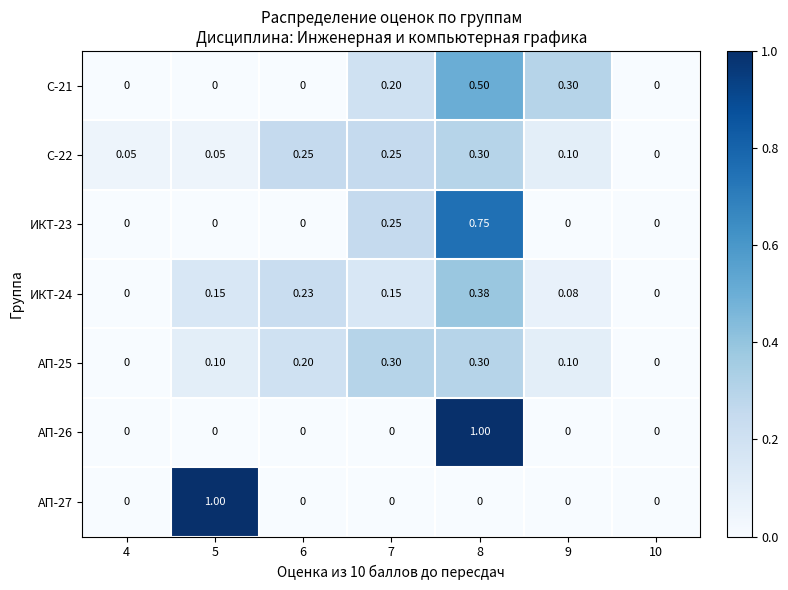

Is the value of ИКТ-23 at 8 greater than the value of С-22 at 6?

Yes